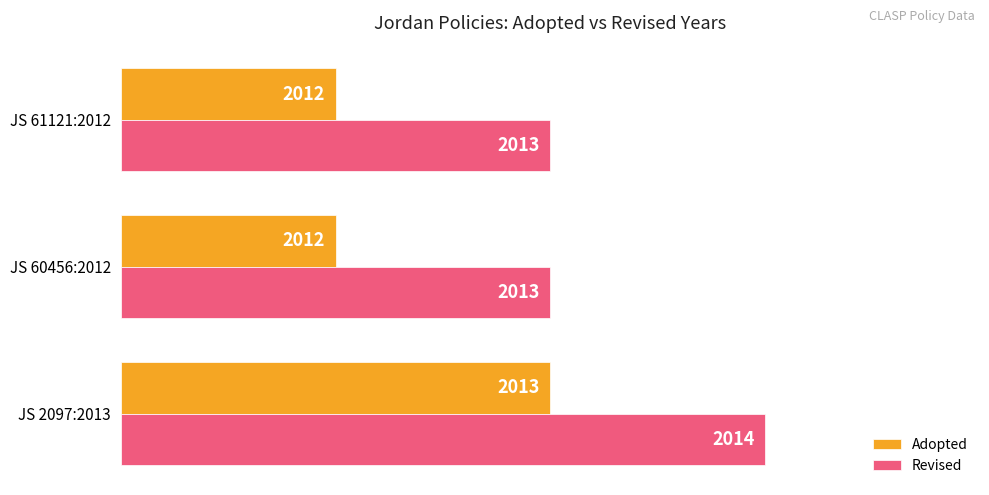

What are all the series names shown in the legend?

Adopted, Revised